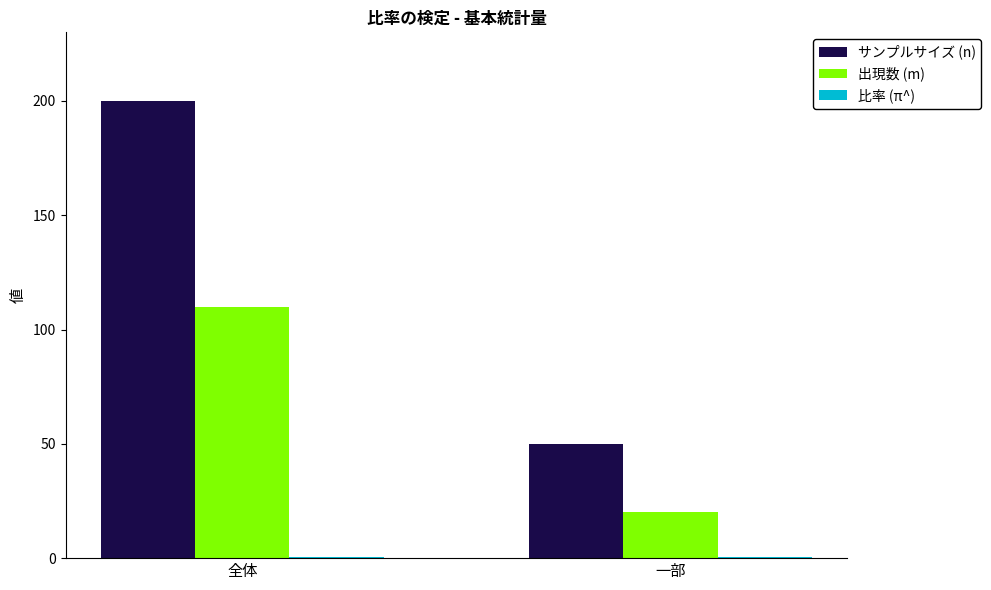

Between 全体 and 一部, which series saw the biggest shift?

サンプルサイズ (n)